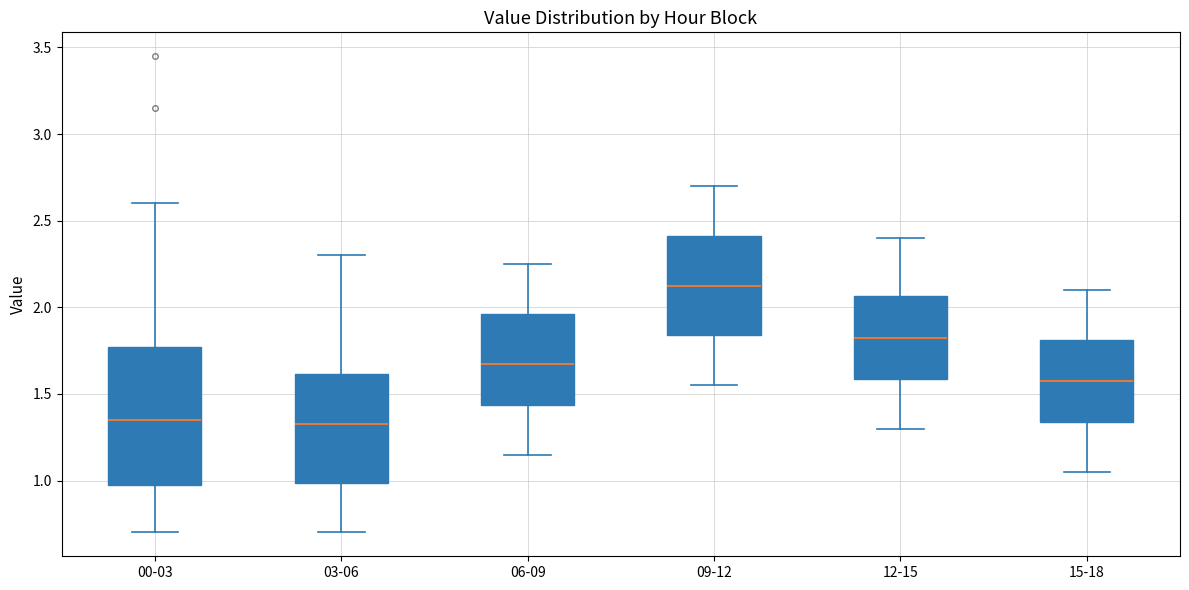

Comparing the boxes themselves (not the whiskers), which one is the tallest?

00-03